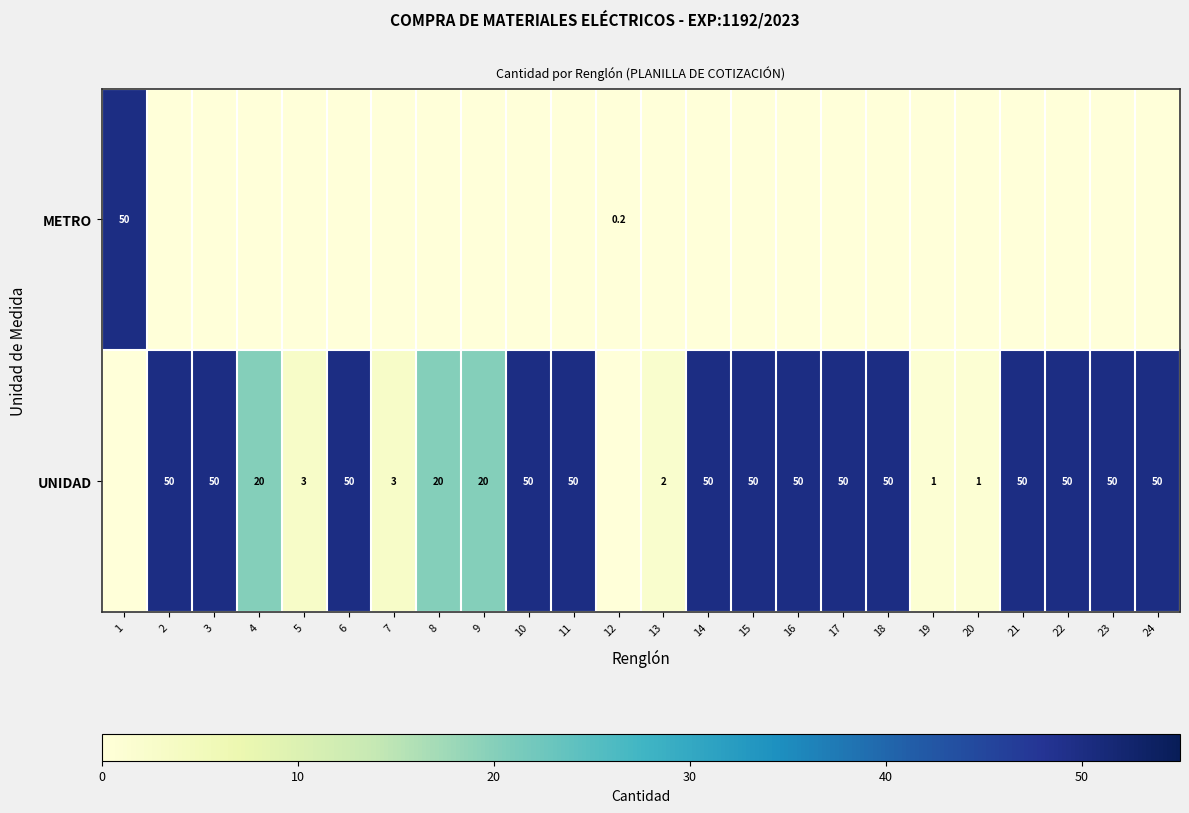

Is it true that UNIDAD equals 1.0 at 20?

True